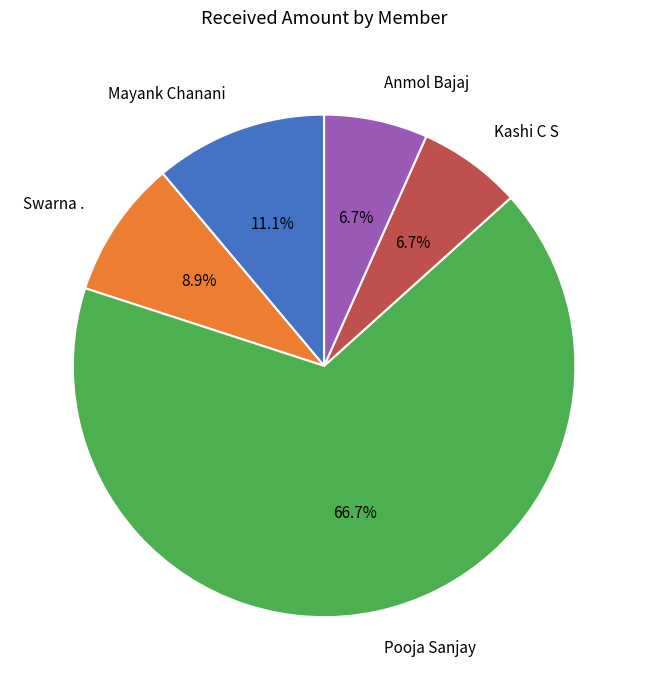

Is there a majority slice in this chart?

Yes